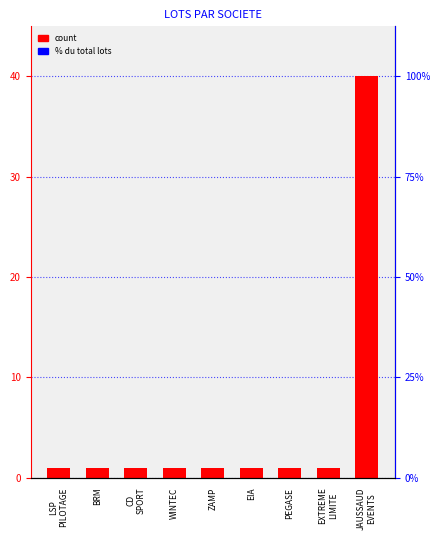

Reading left to right, transcribe all the data shown in this chart.

1	1	1	1	1	1	1	1	40